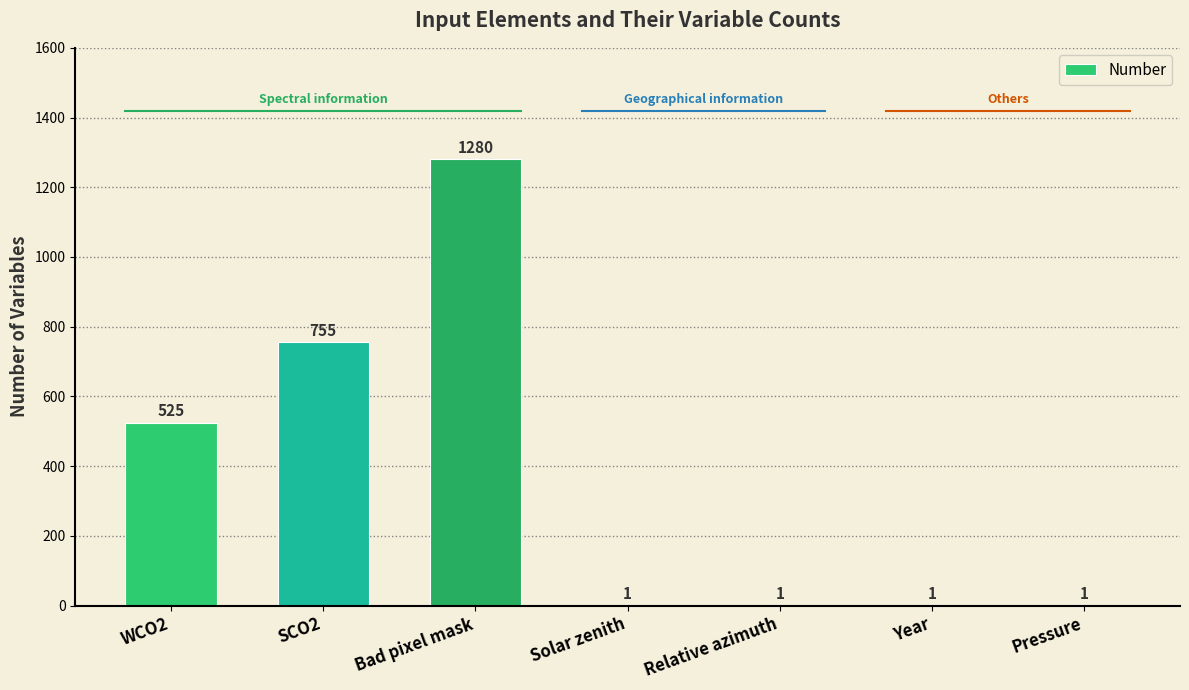

True or false: the data shows 1280 at Bad pixel mask.

True